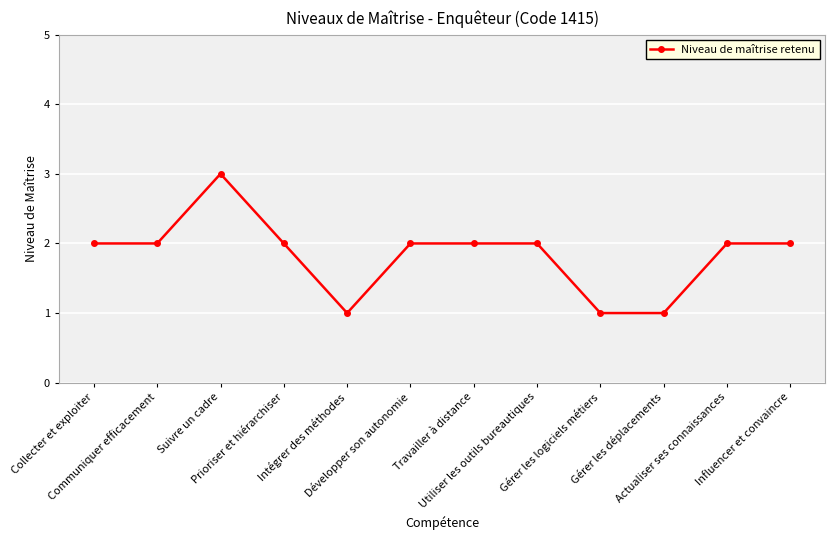

What is the maximum value shown in the chart?

3